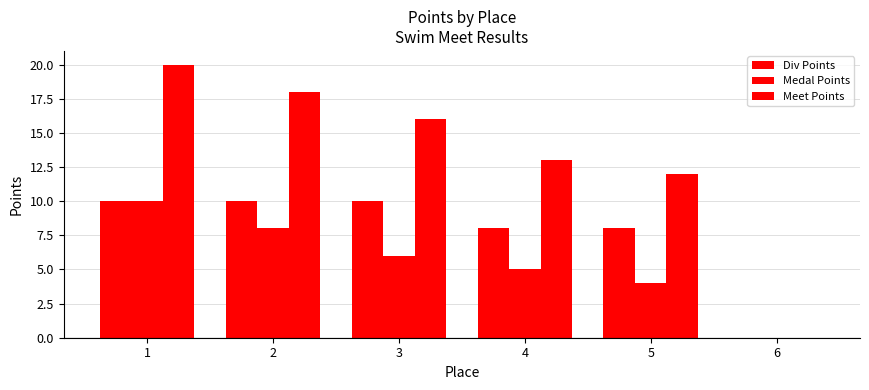

What is the difference between the second highest and minimum values in the Meet Points series?

18